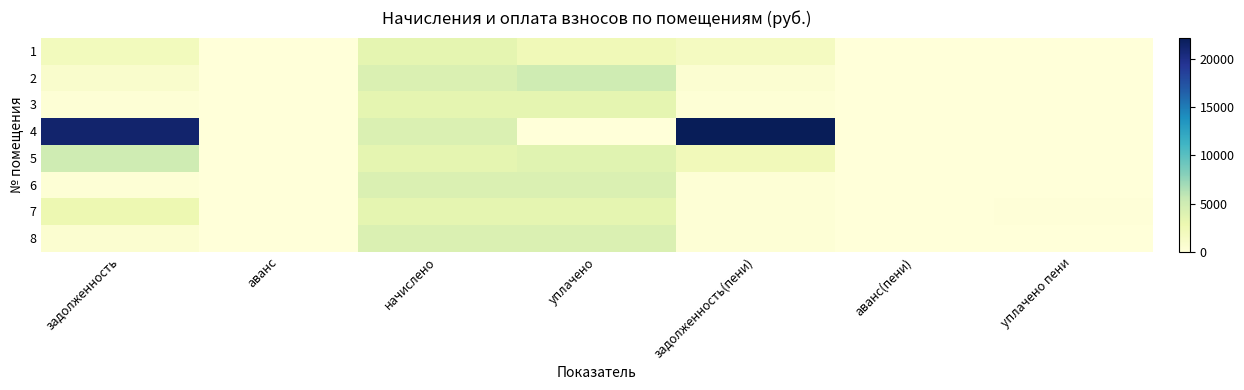

Which series has the largest range (max minus min)?

4